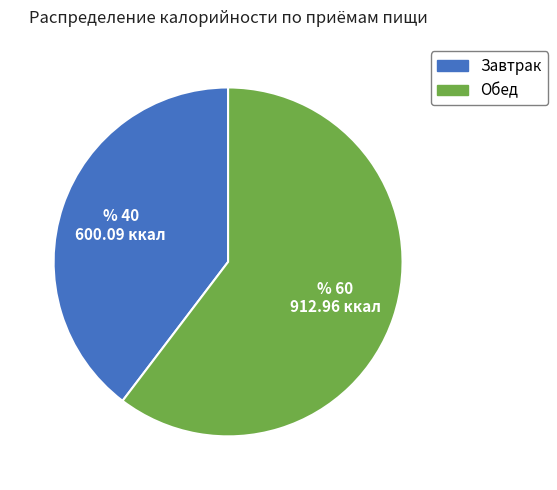

Is the sum of Завтрак and Обед greater than half?

Yes